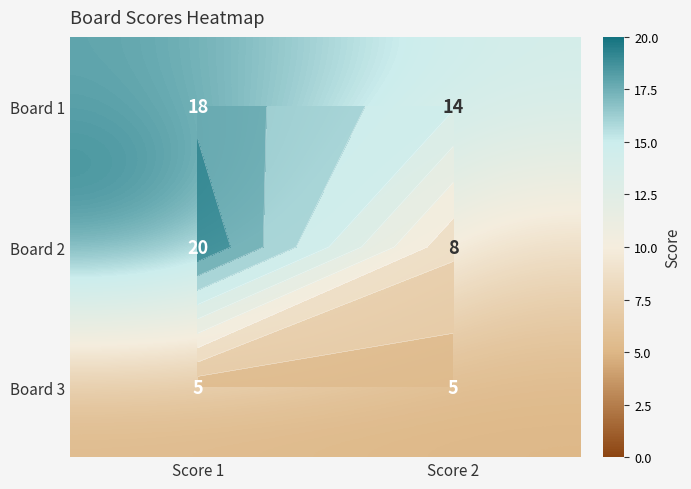

What is the sum of all Board 2 values?

28